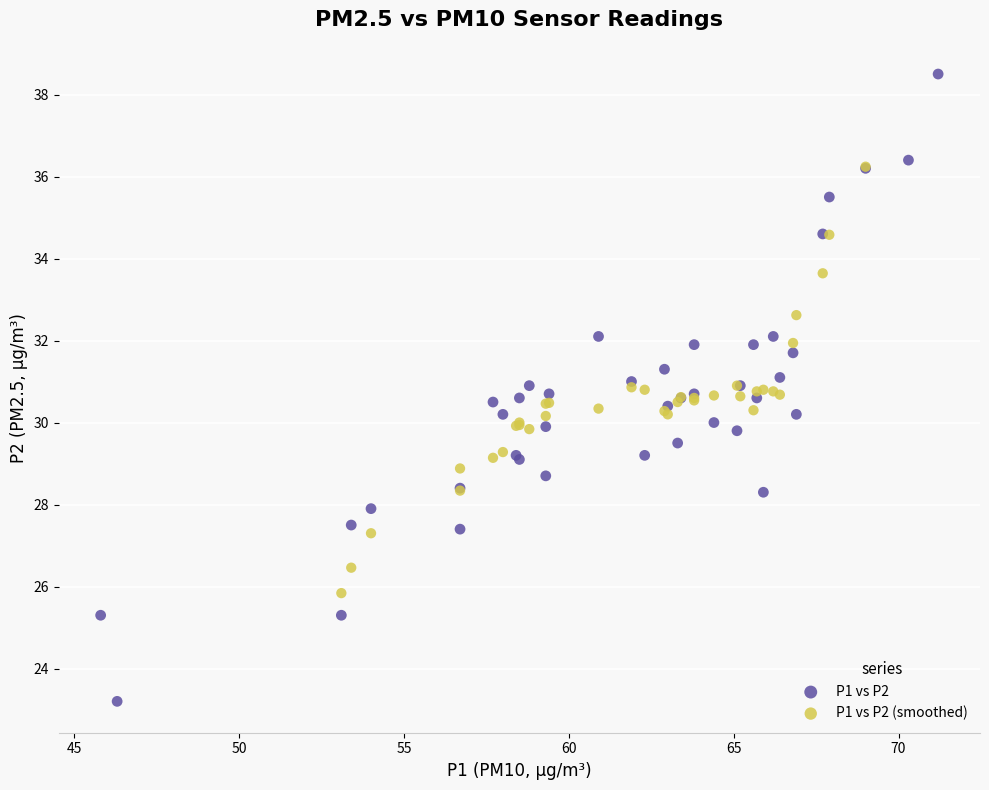

Which series reaches the maximum Y coordinate?

P1 vs P2